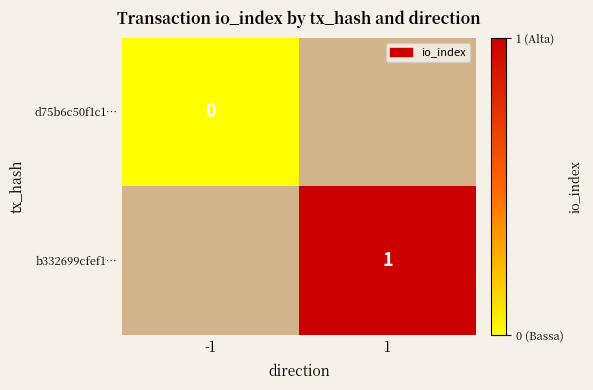

Is the value of b332699cfef1… at 1 greater than the value of d75b6c50f1c1… at -1?

Yes